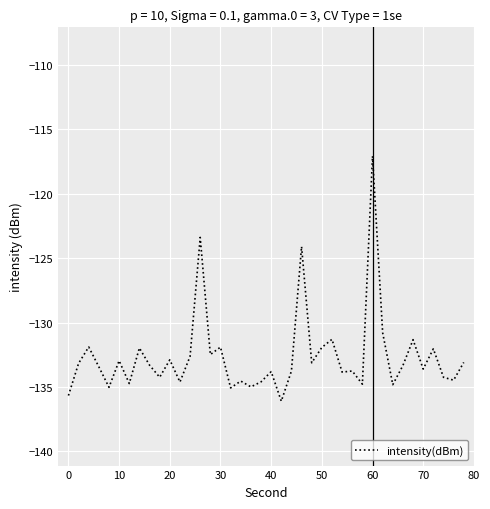

What is the maximum value shown in the chart?

-117.1